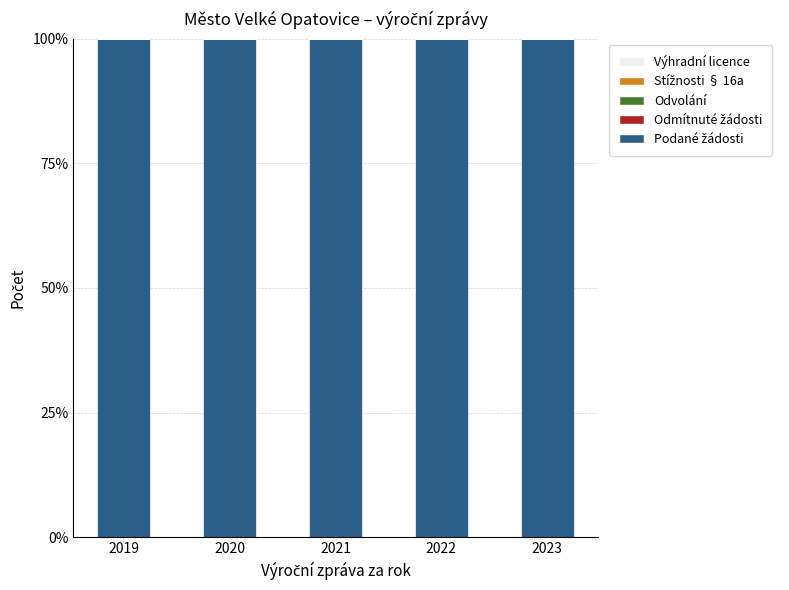

Which has a higher value, 2023 or 2022?

2023